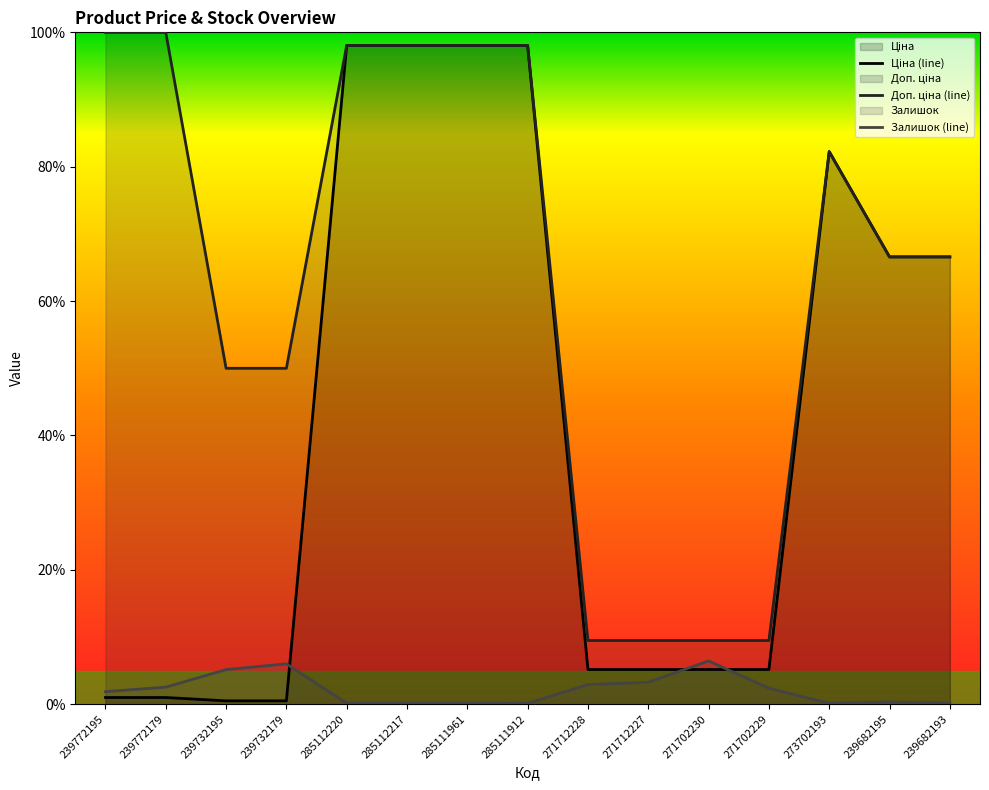

At which category does Ціна reach its first local peak?

273702193